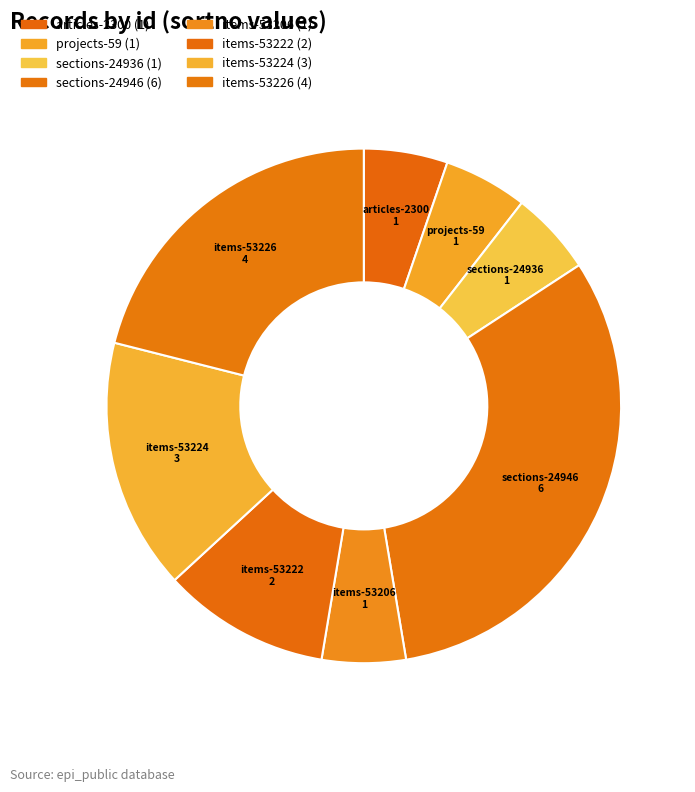

Combined, what portion of the pie is items-53226 and items-53224?

36.8%